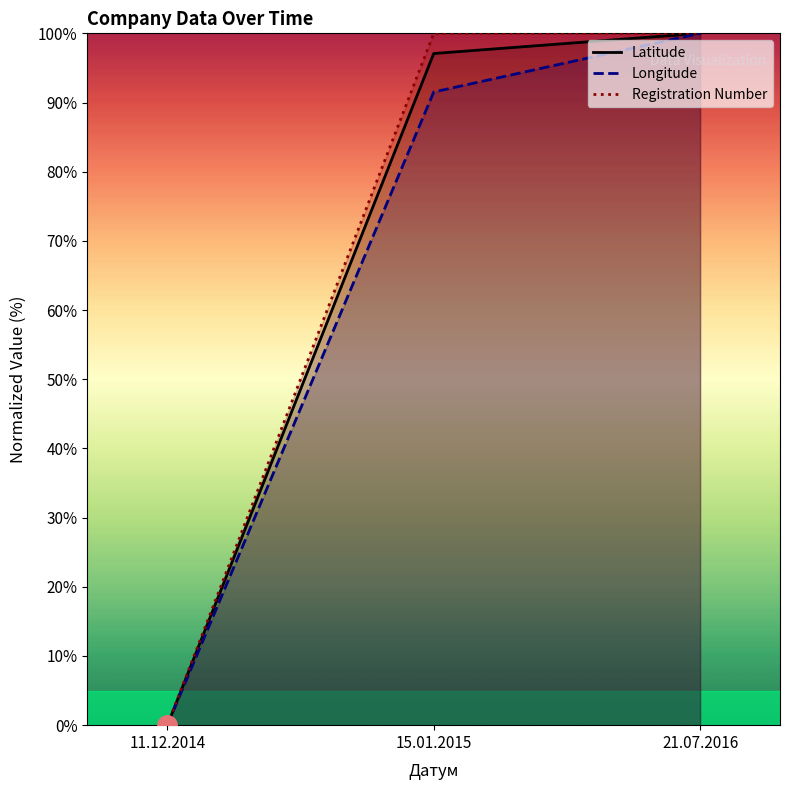

Reading right to left, extract all data points from this chart.

Latitude: 100.0	97.1	0.0
Longitude: 100.0	91.5	0.0
Registration Number: 100.0	100.0	0.0